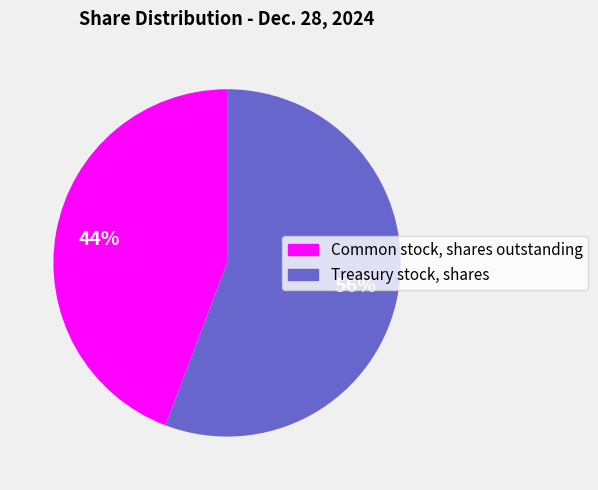

What is the ratio of the value at Treasury stock, shares to the value at Common stock, shares outstanding?

1.3